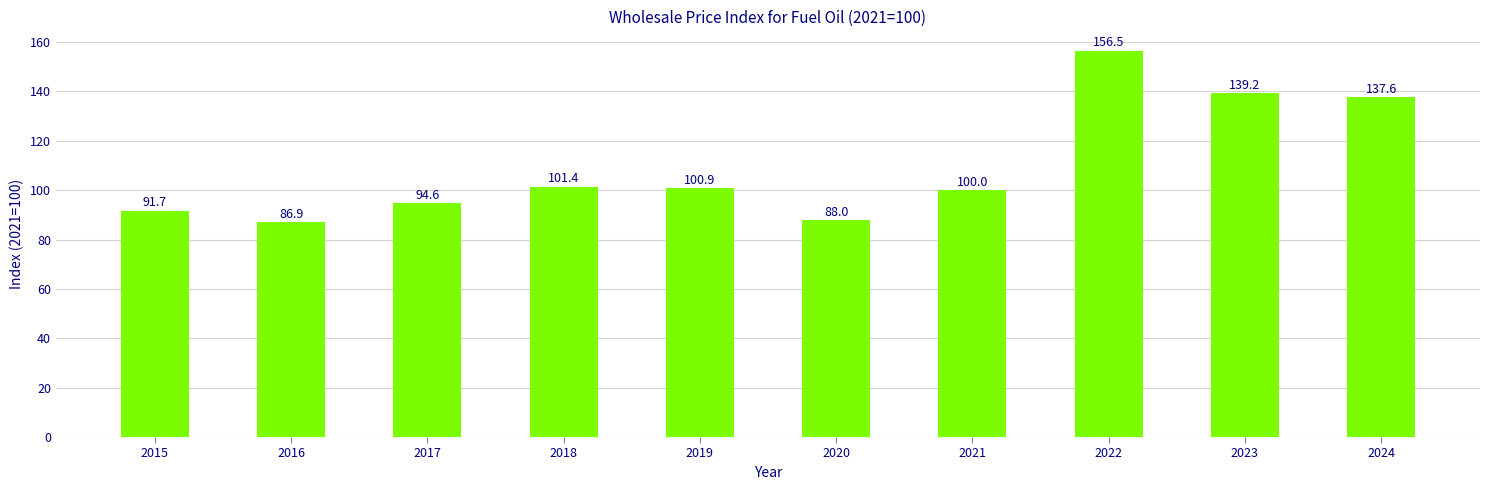

Count the number of categories in the chart.

10